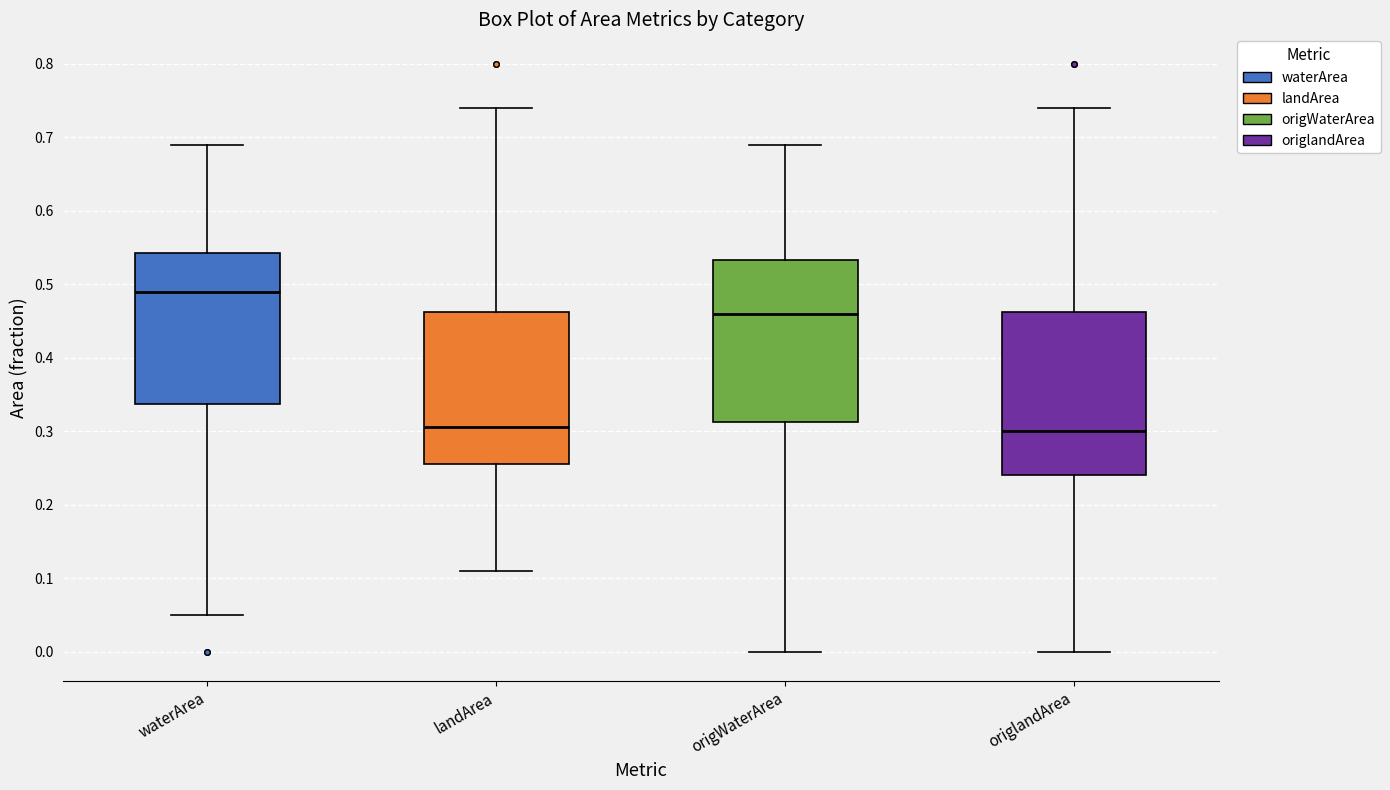

Where is the lower edge of the box for origlandArea on the y-axis? The values are not printed on the chart, so give them approximately, as read against the axis.

0.24